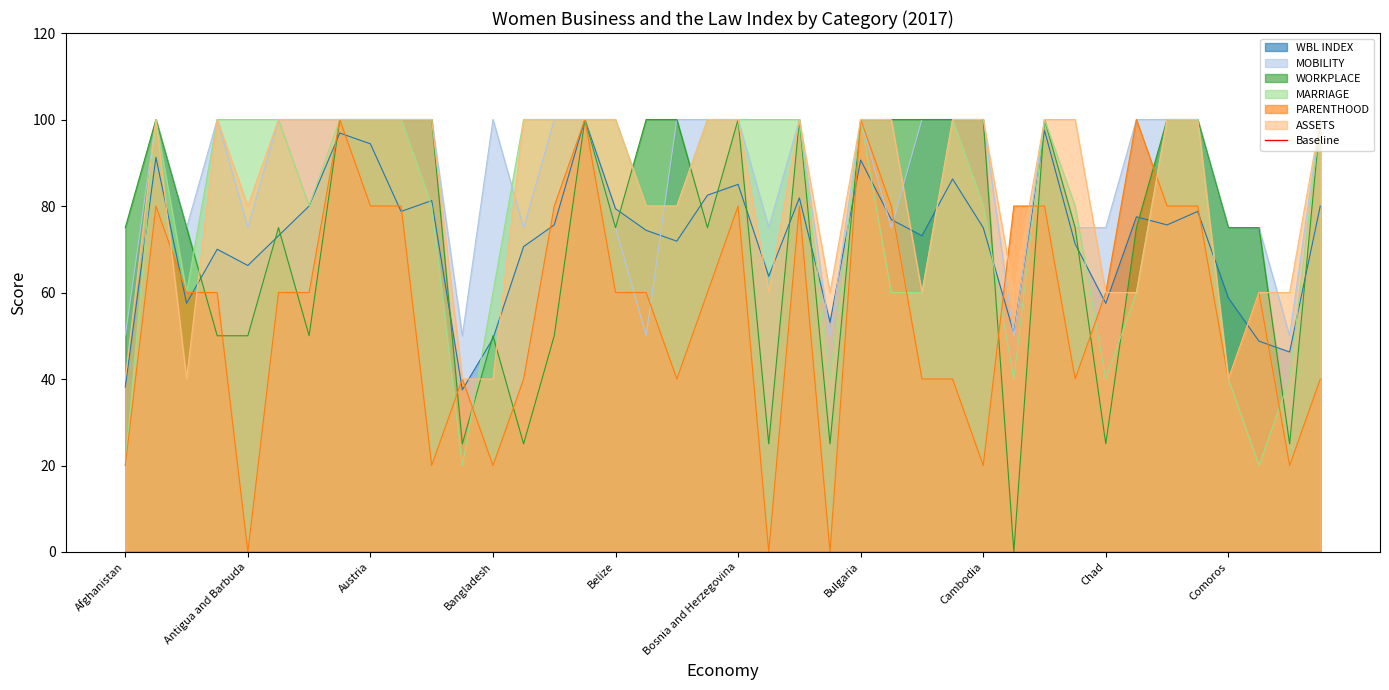

What position from the right is Barbados?

27